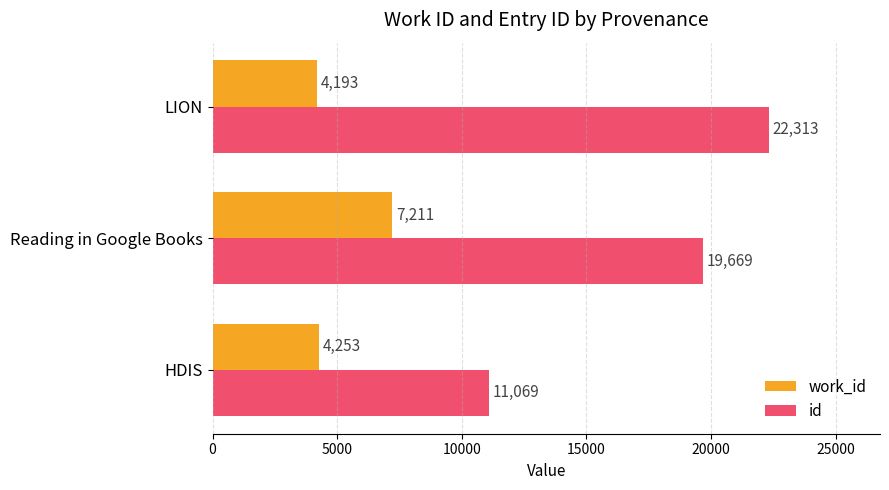

What is the difference between the id values at Reading in Google Books and LION?

2644